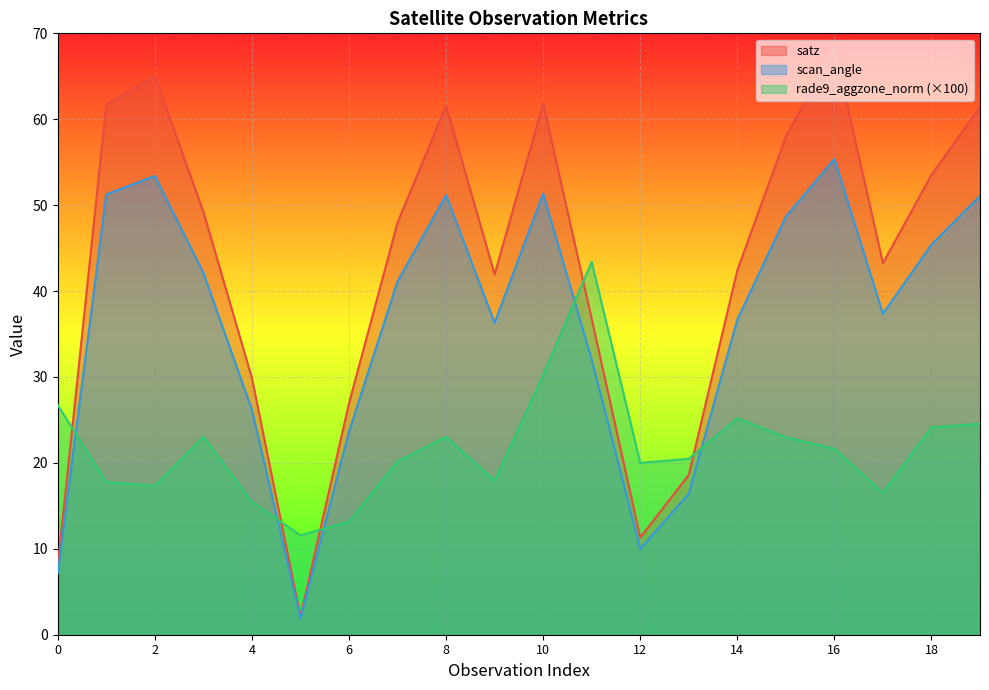

Between which two adjacent categories do scan_angle and rade9_aggzone_norm first intersect?

0 and 1